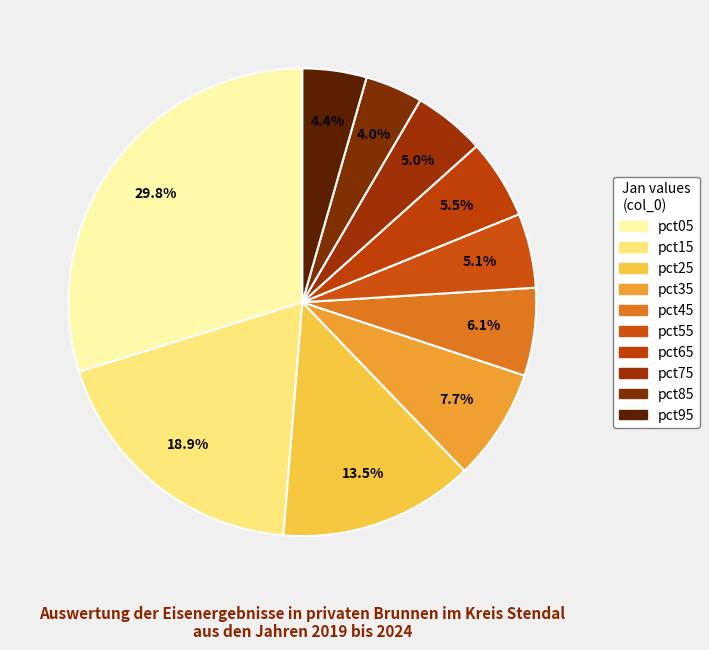

What is the smallest slice in the pie chart?

pct85